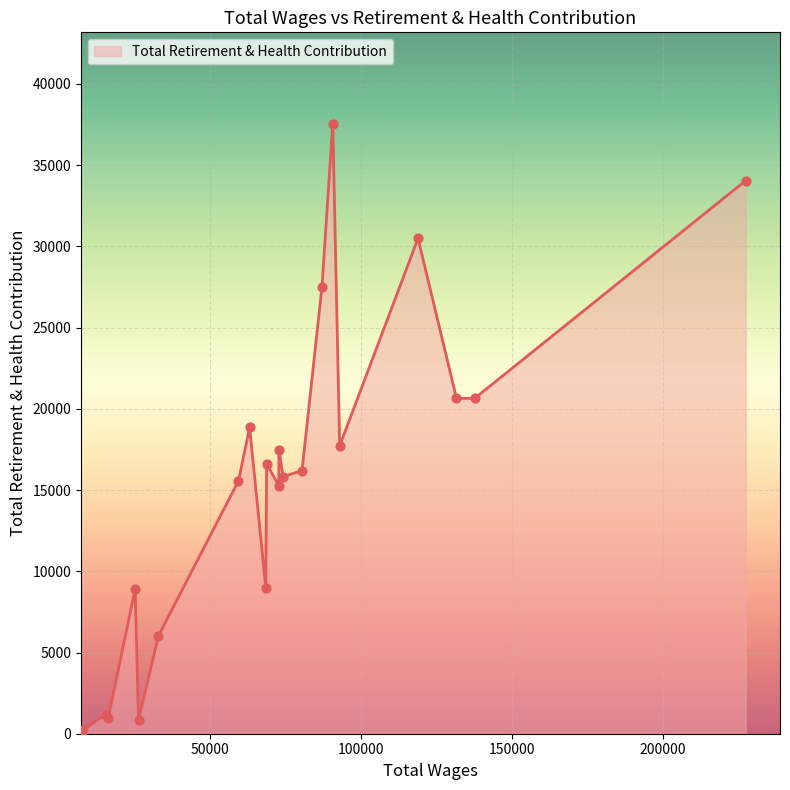

What is the maximum value shown in the chart?

37547